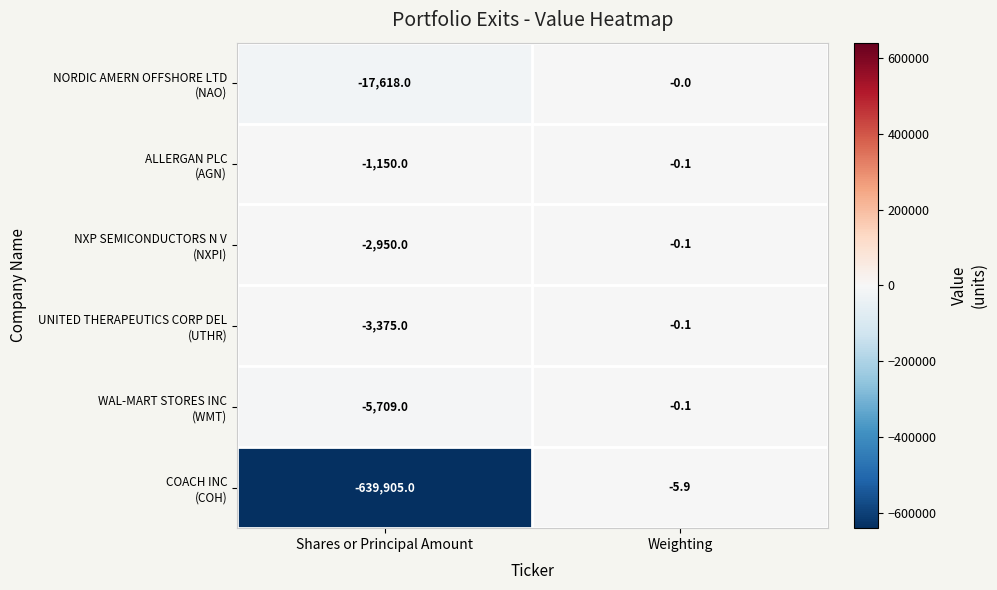

At which category is the sum across all series the highest?

Weighting